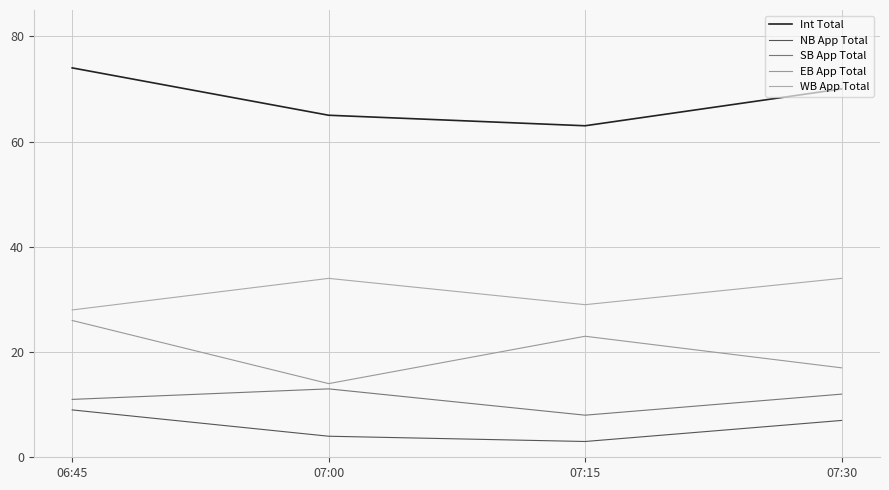

What is the approximate value of EB App Total at 07:15, to the nearest 10?

20